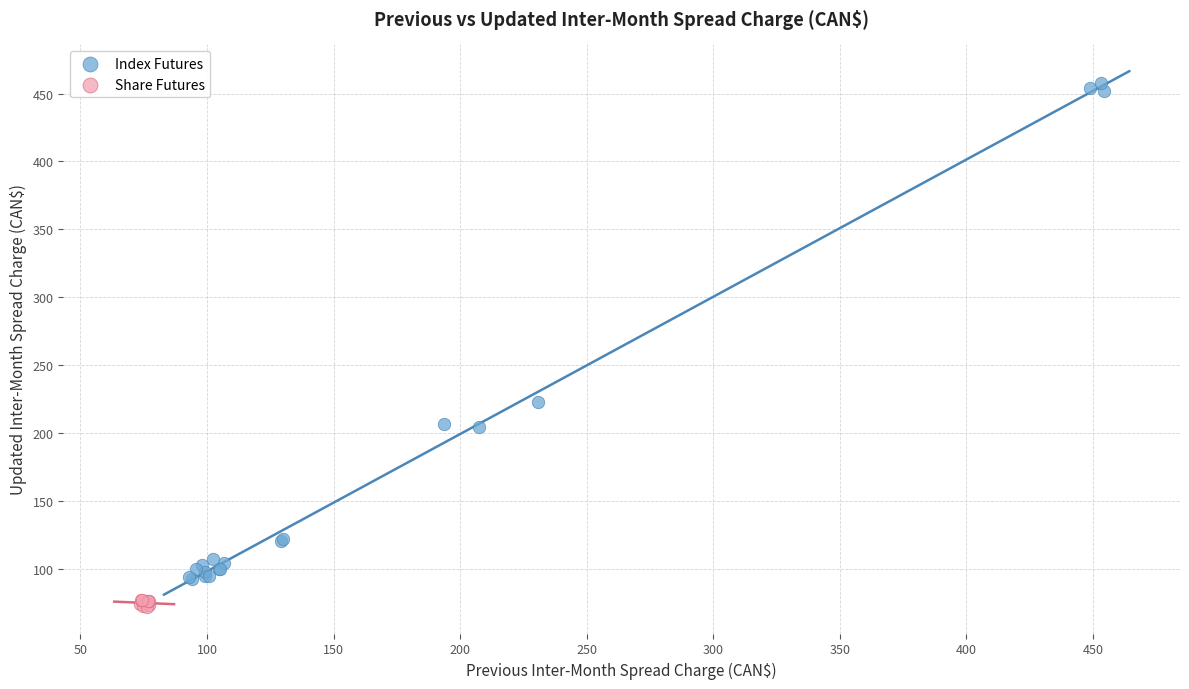

Which series contains the highest Y value?

Index Futures